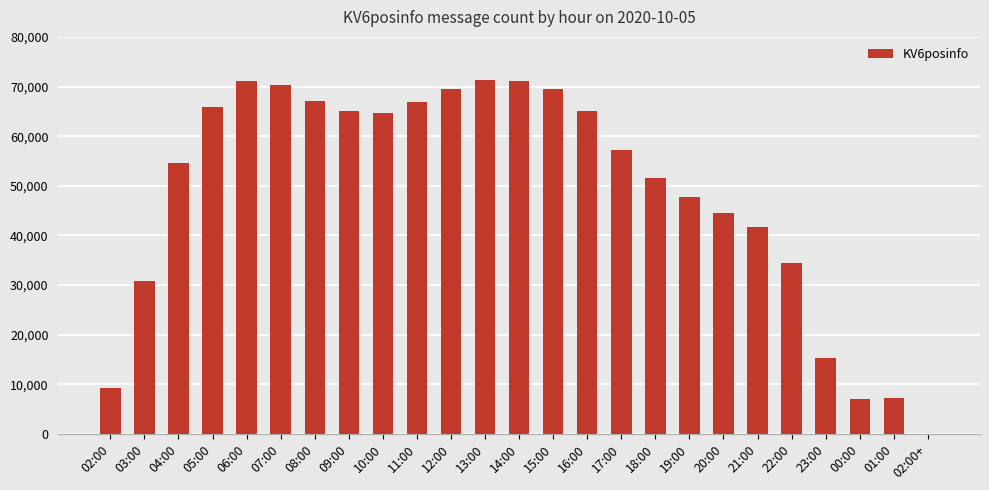

What is the maximum value shown in the chart?

71285